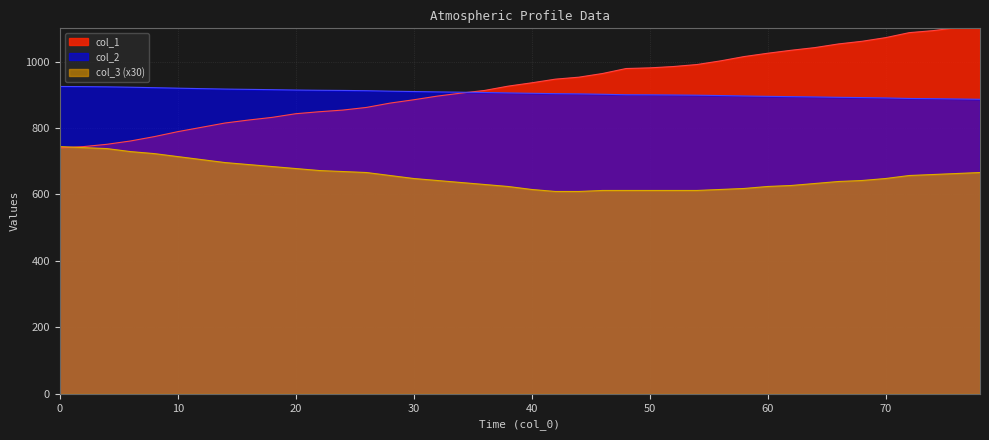

How many times do col_1 and col_2 cross each other?

1